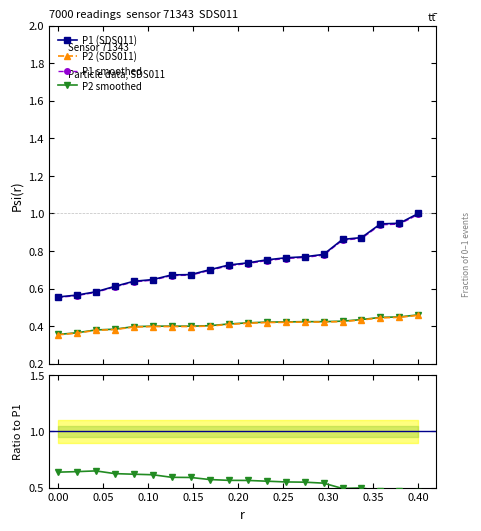

True or false: P2 (SDS011) has more than 0 interior local peaks.

False